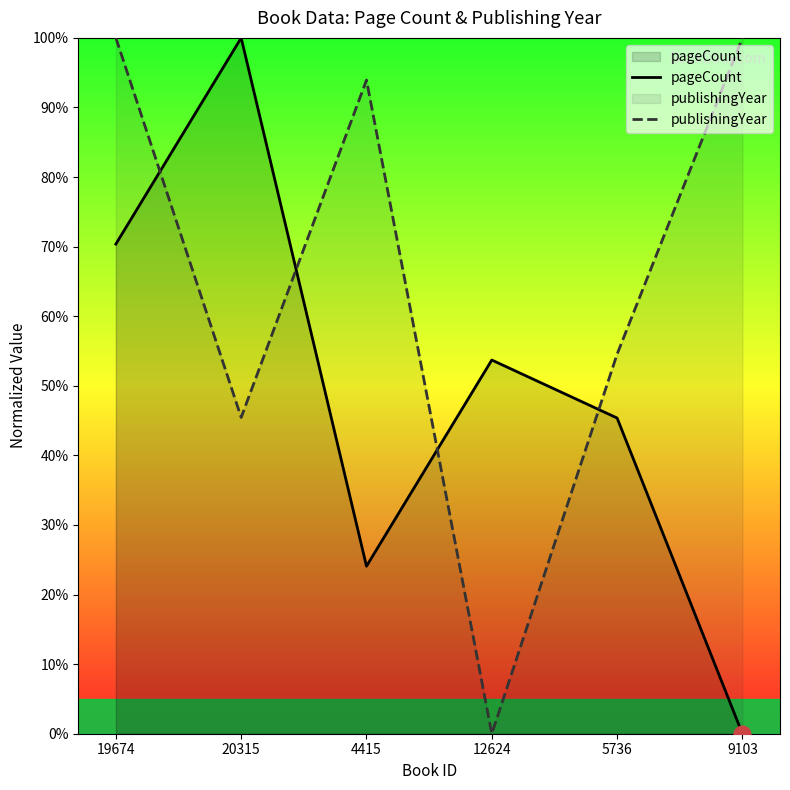

What is the spread (max minus min) of values at 4415?

69.9